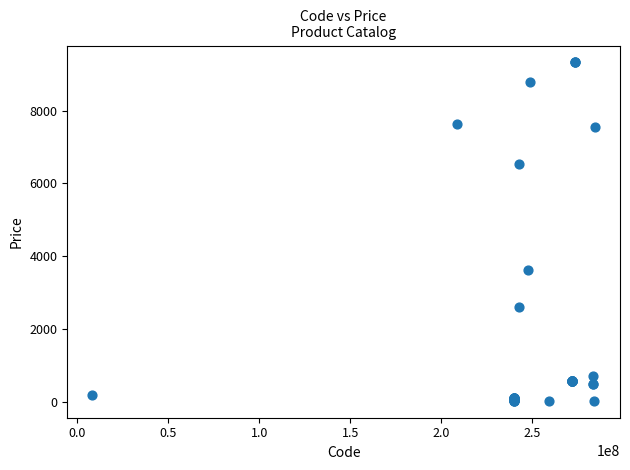

What Y value in the scatter plot is closest to 4676?

3622.2